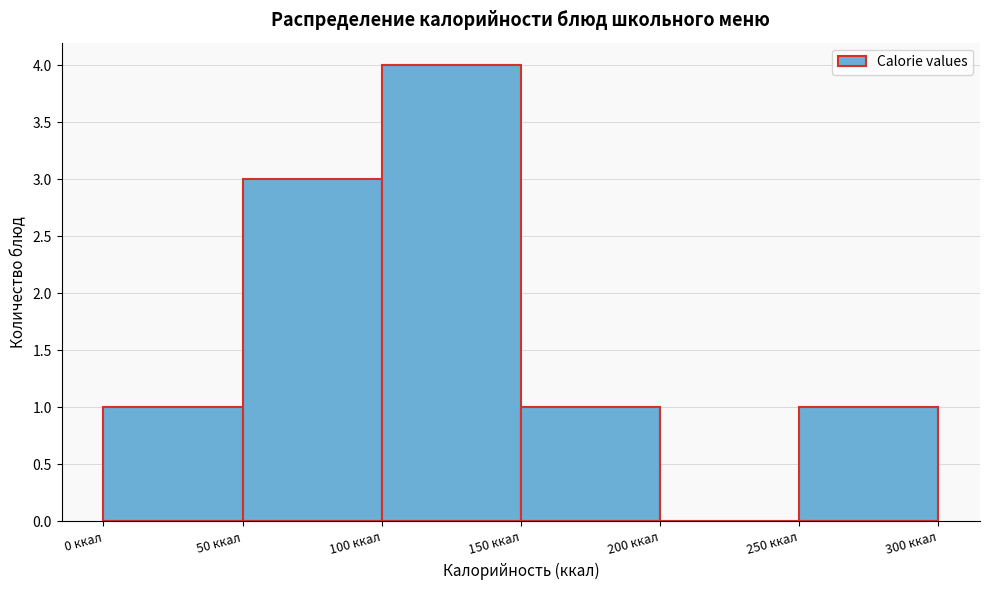

How tall is the bar that spans 100 to 150 on the x-axis? The values are not printed on the chart, so give them approximately, as read against the axis.

4